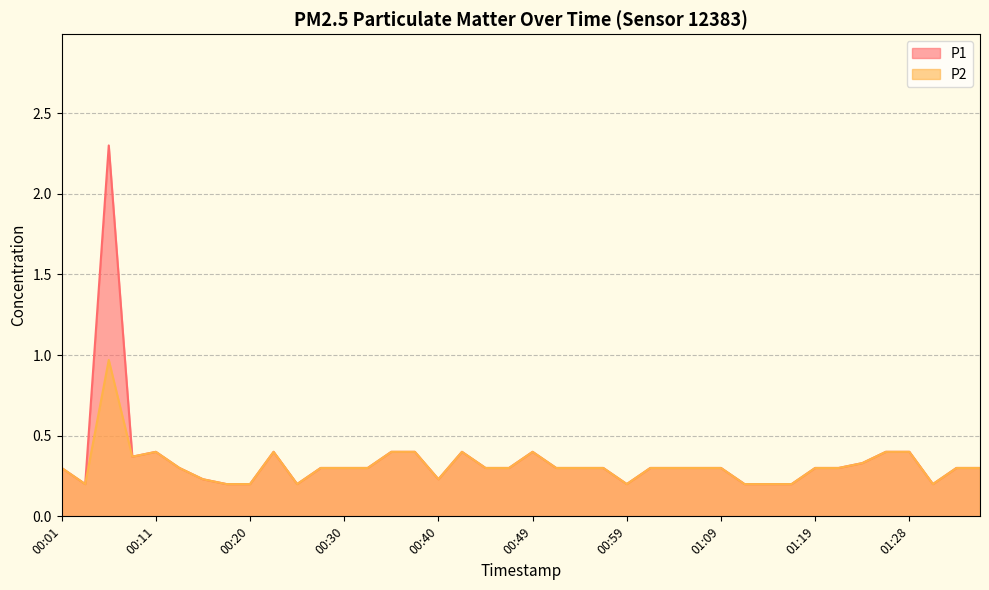

True or false: P2 and P1 intersect in this chart.

False